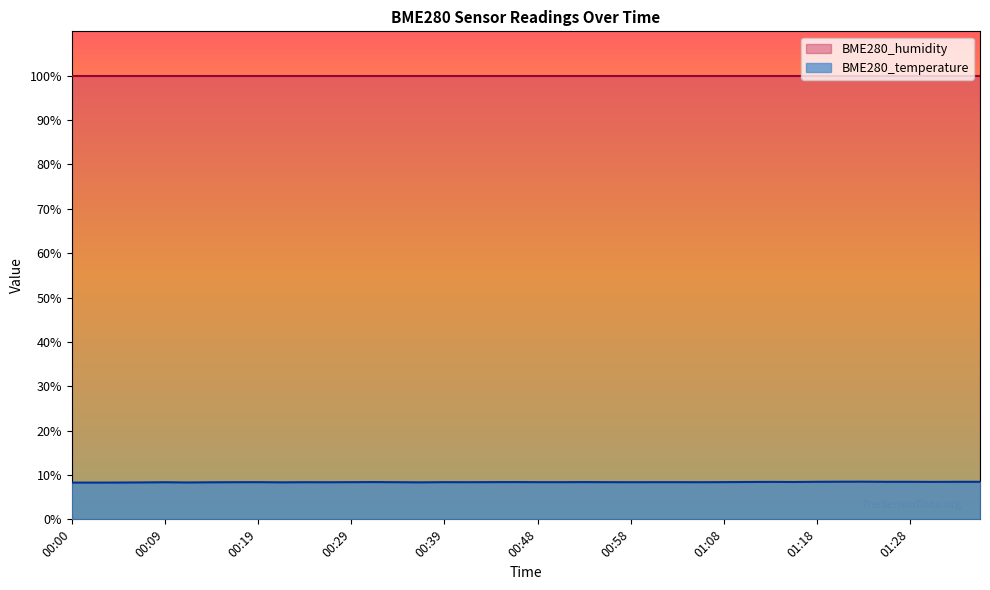

What is the smallest value displayed?

8.3